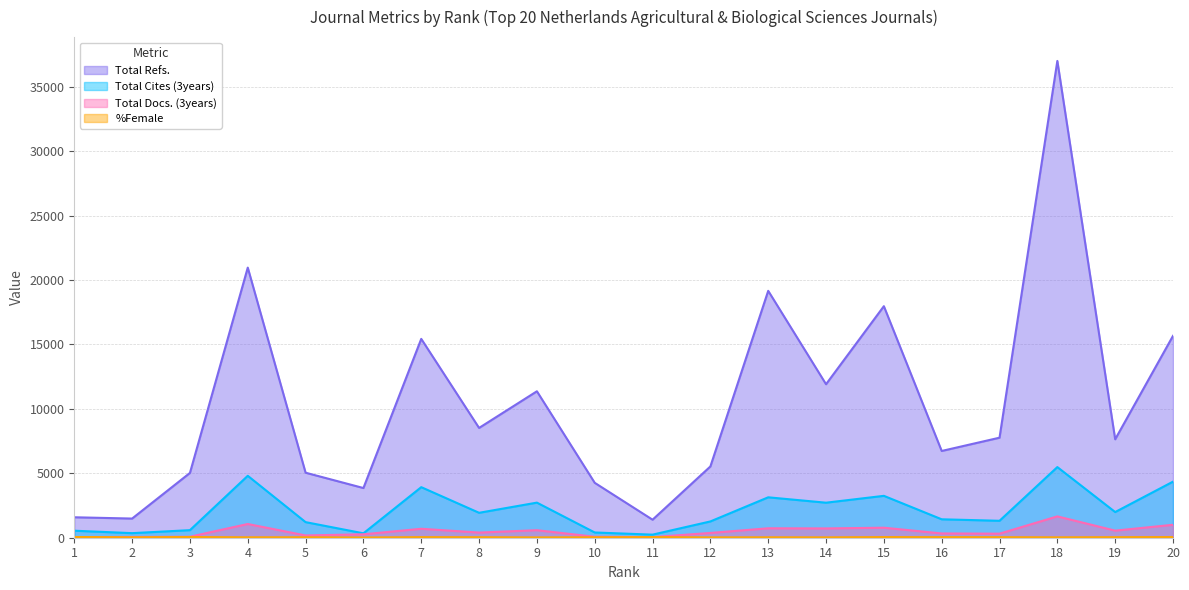

What is the sum of the %Female values at 4 and 5?

65